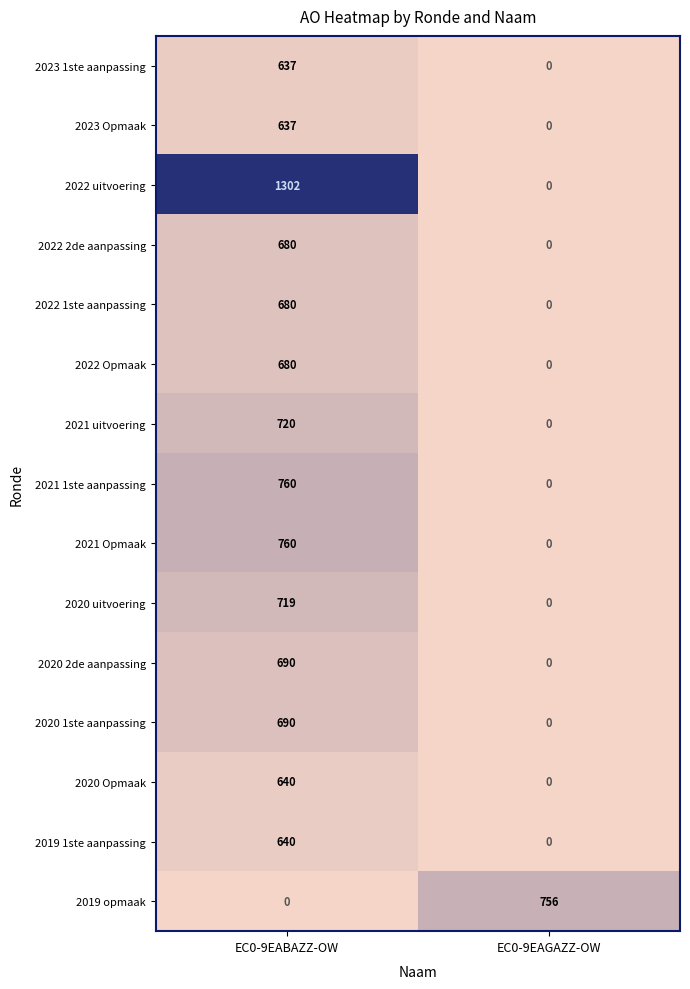

What is the sum of the 2020 2de aanpassing values at EC0-9EABAZZ-OW and EC0-9EAGAZZ-OW?

690